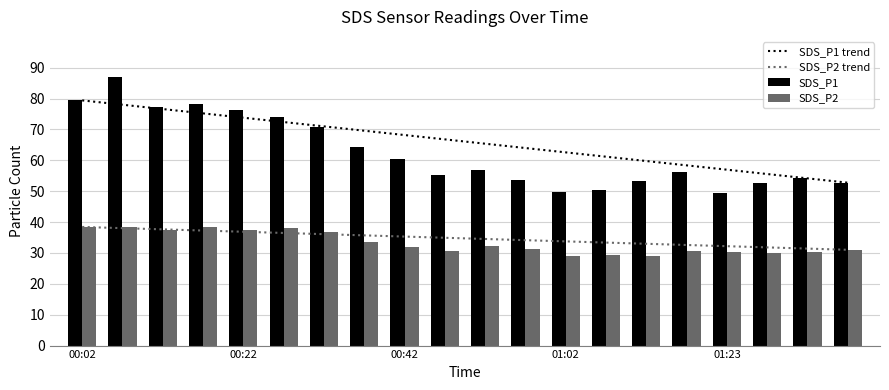

Where does the SDS_P2 series first go above 32?

00:02